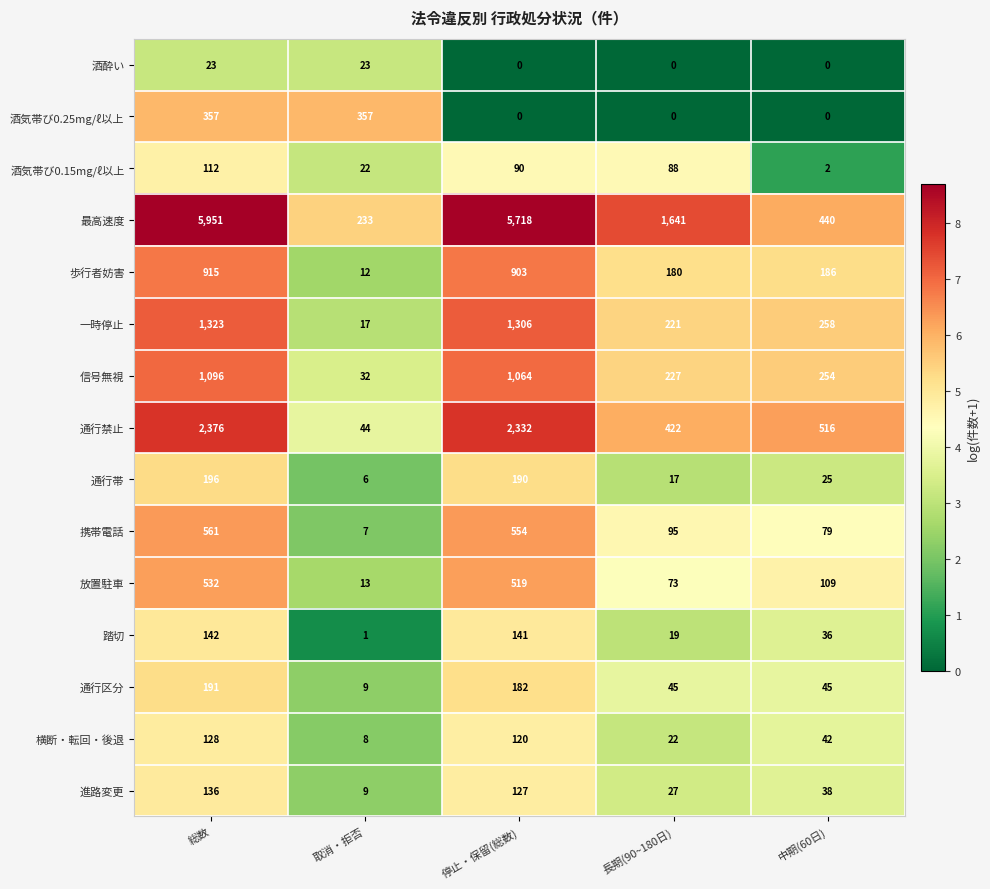

The 歩行者妨害 series shows 915 at 総数. True or false?

True